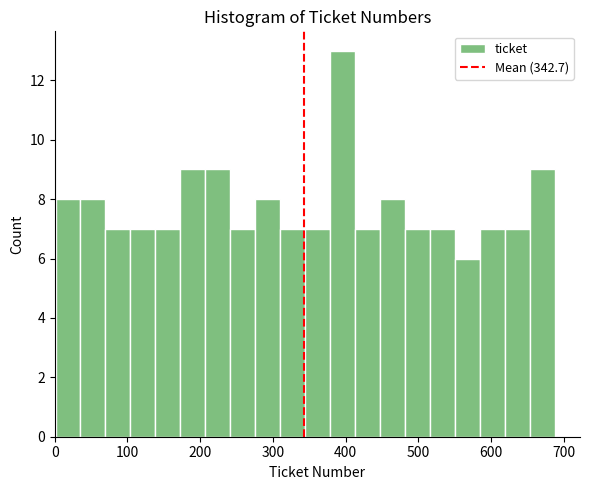

Read against the x-axis, roughly where is the centre of the tallest bar?

400